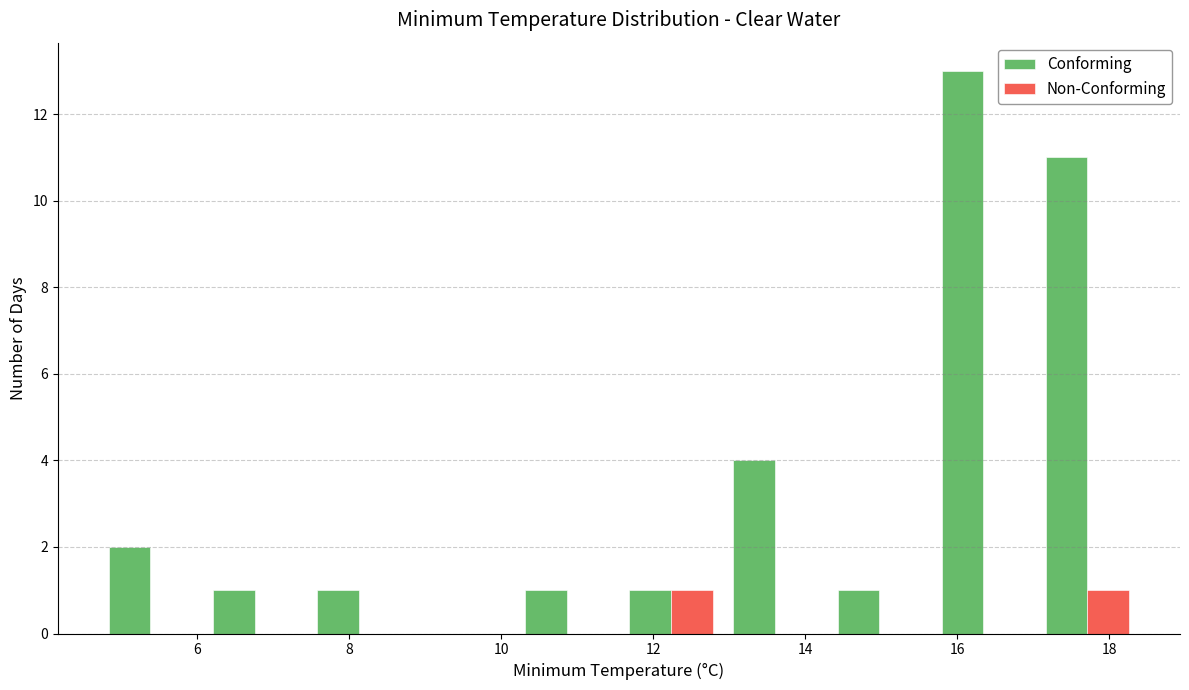

Reading left to right, transcribe this chart: for each range on the x-axis, give the height of each series' bar. Neither the bar edges nor the heights are printed on the chart, so give them approximately, as read against the axes.

4.8 to 6.0: Conforming=2	Non-Conforming=0
6.0 to 7.4: Conforming=1	Non-Conforming=0
7.4 to 8.8: Conforming=1	Non-Conforming=0
8.8 to 10.2: Conforming=0	Non-Conforming=0
10.2 to 11.6: Conforming=1	Non-Conforming=0
11.6 to 13.0: Conforming=1	Non-Conforming=1
13.0 to 14.2: Conforming=4	Non-Conforming=0
14.2 to 15.6: Conforming=1	Non-Conforming=0
15.6 to 17.0: Conforming=13	Non-Conforming=0
17.0 to 18.4: Conforming=11	Non-Conforming=1